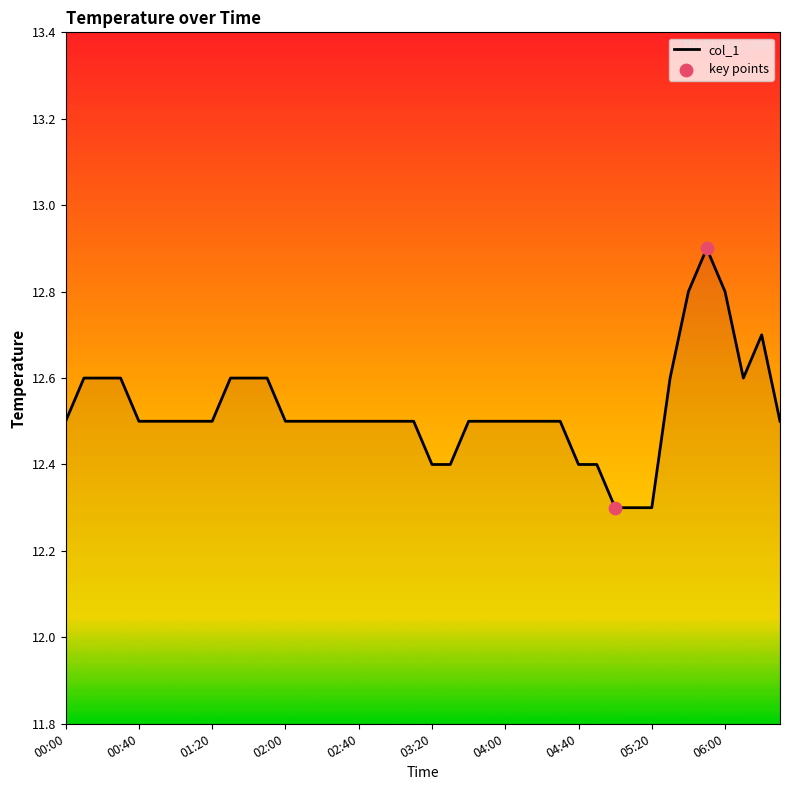

What is the difference between the maximum and minimum values?

0.6